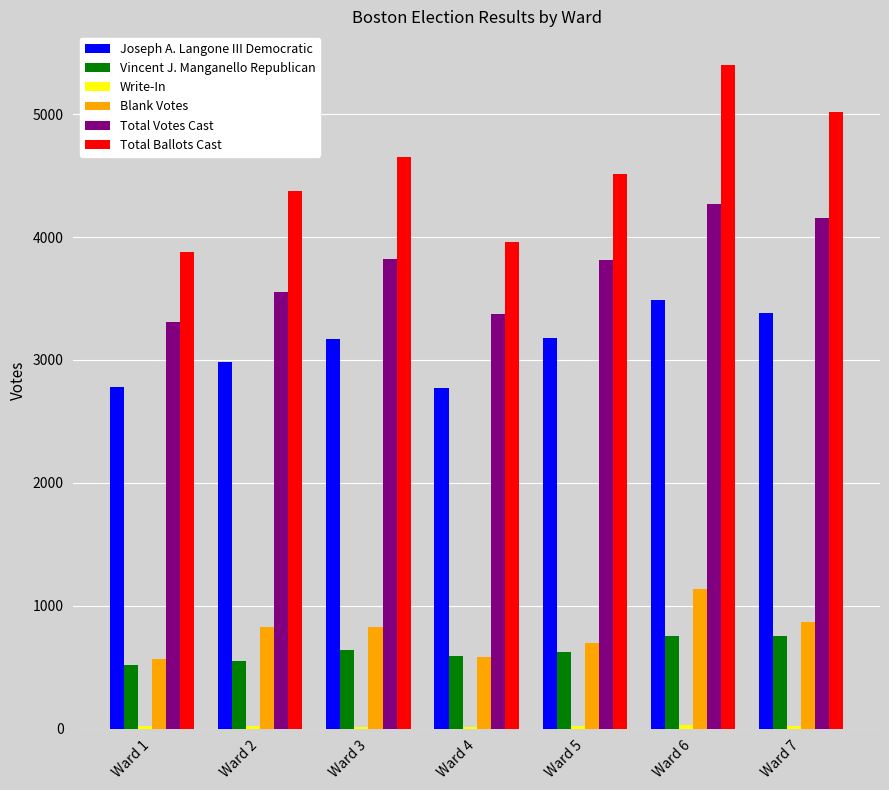

What is the sum of all Vincent J. Manganello Republican values?

4430